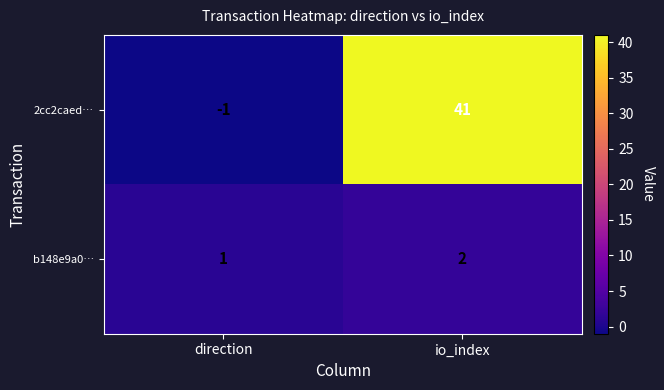

At io_index, list the series in order from largest to smallest.

2cc2caed…, b148e9a0…